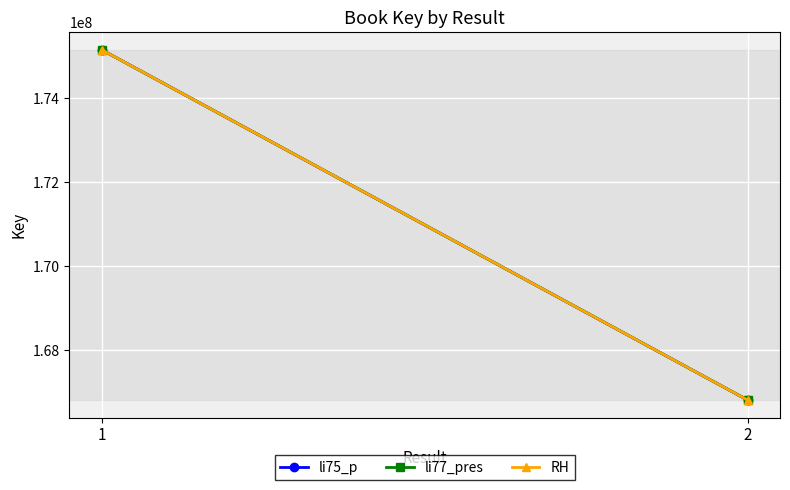

What is the sum of all li77_pres values?

341970031